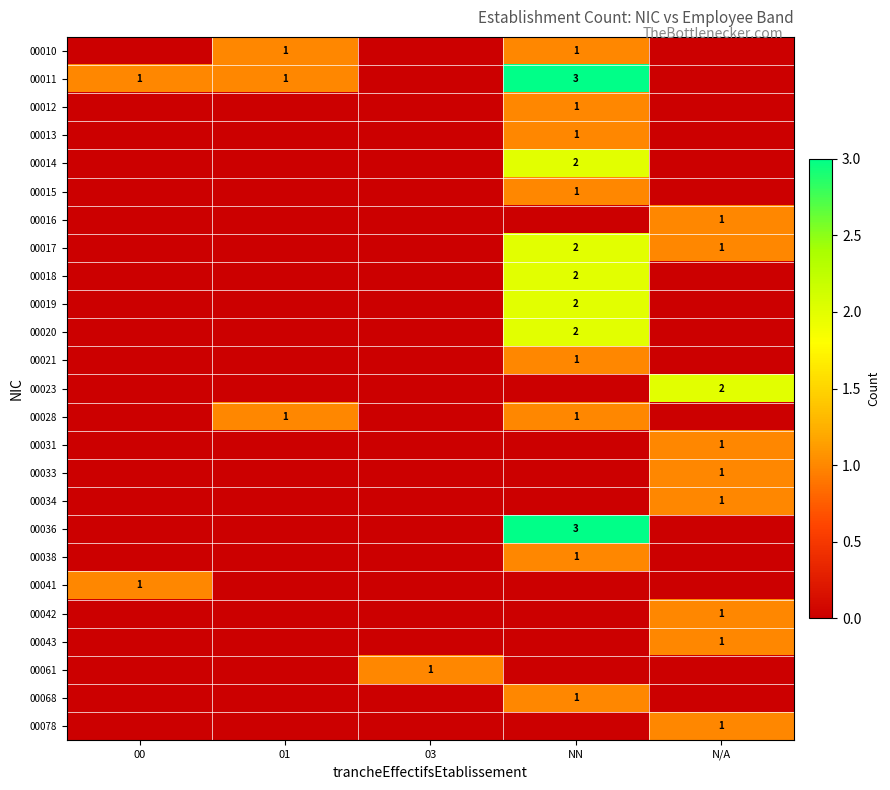

The 00018 series shows 3 at NN. True or false?

False